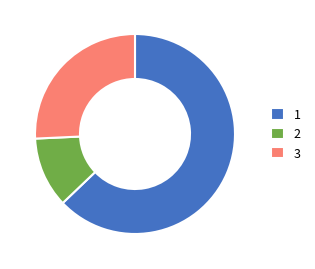

How many segments does this pie chart have?

3